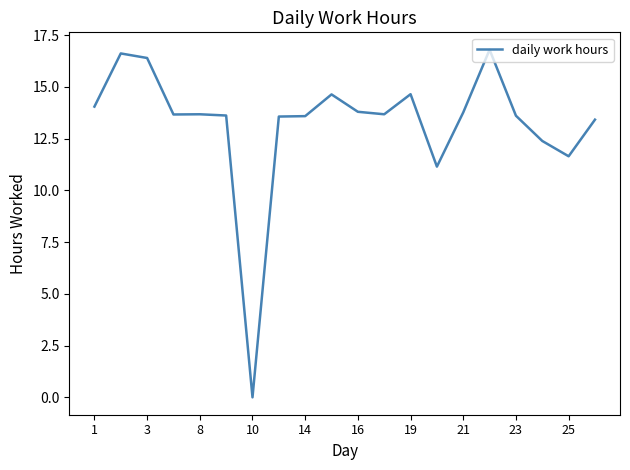

What is the greatest value displayed?

16.8